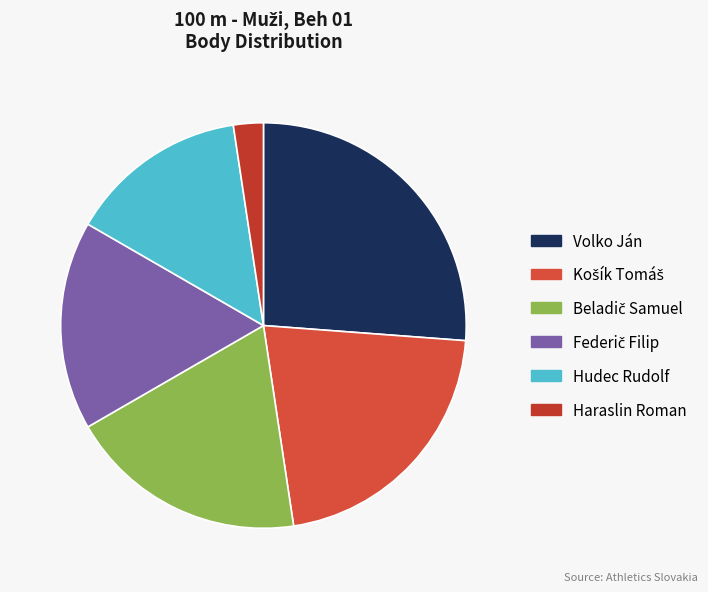

Does any single category account for the majority?

No